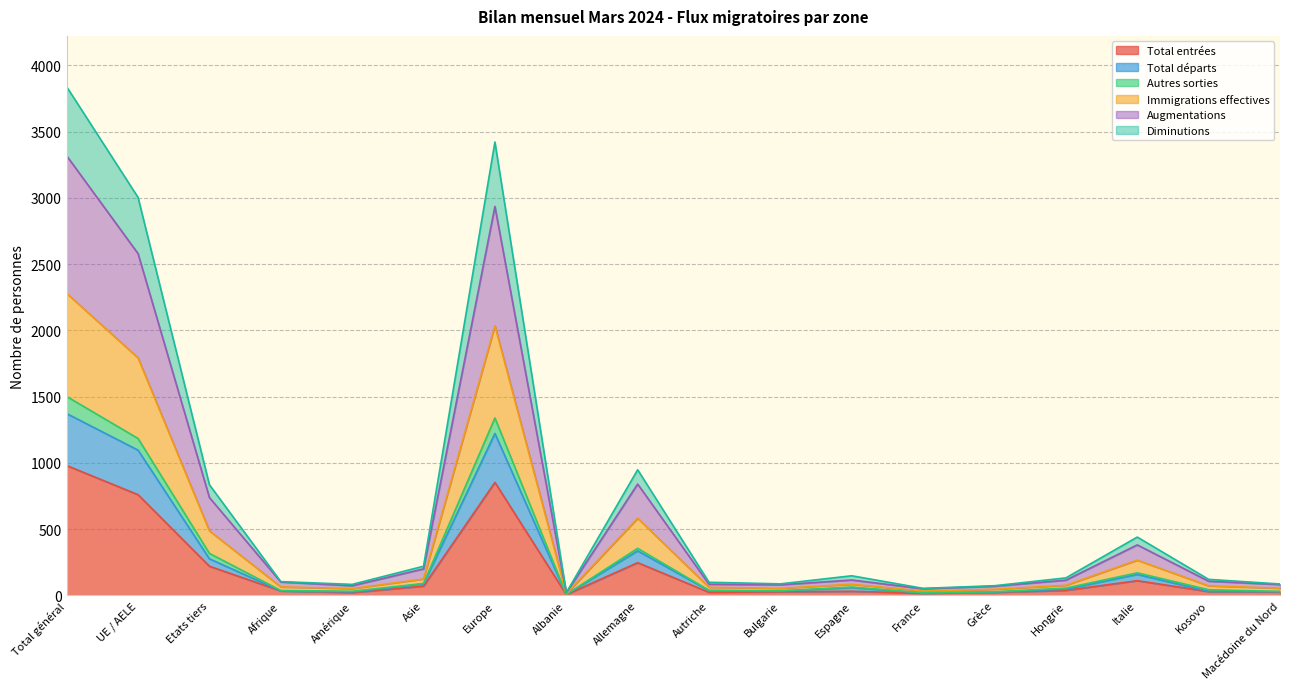

What is the highest value of the Total entrées series?

980